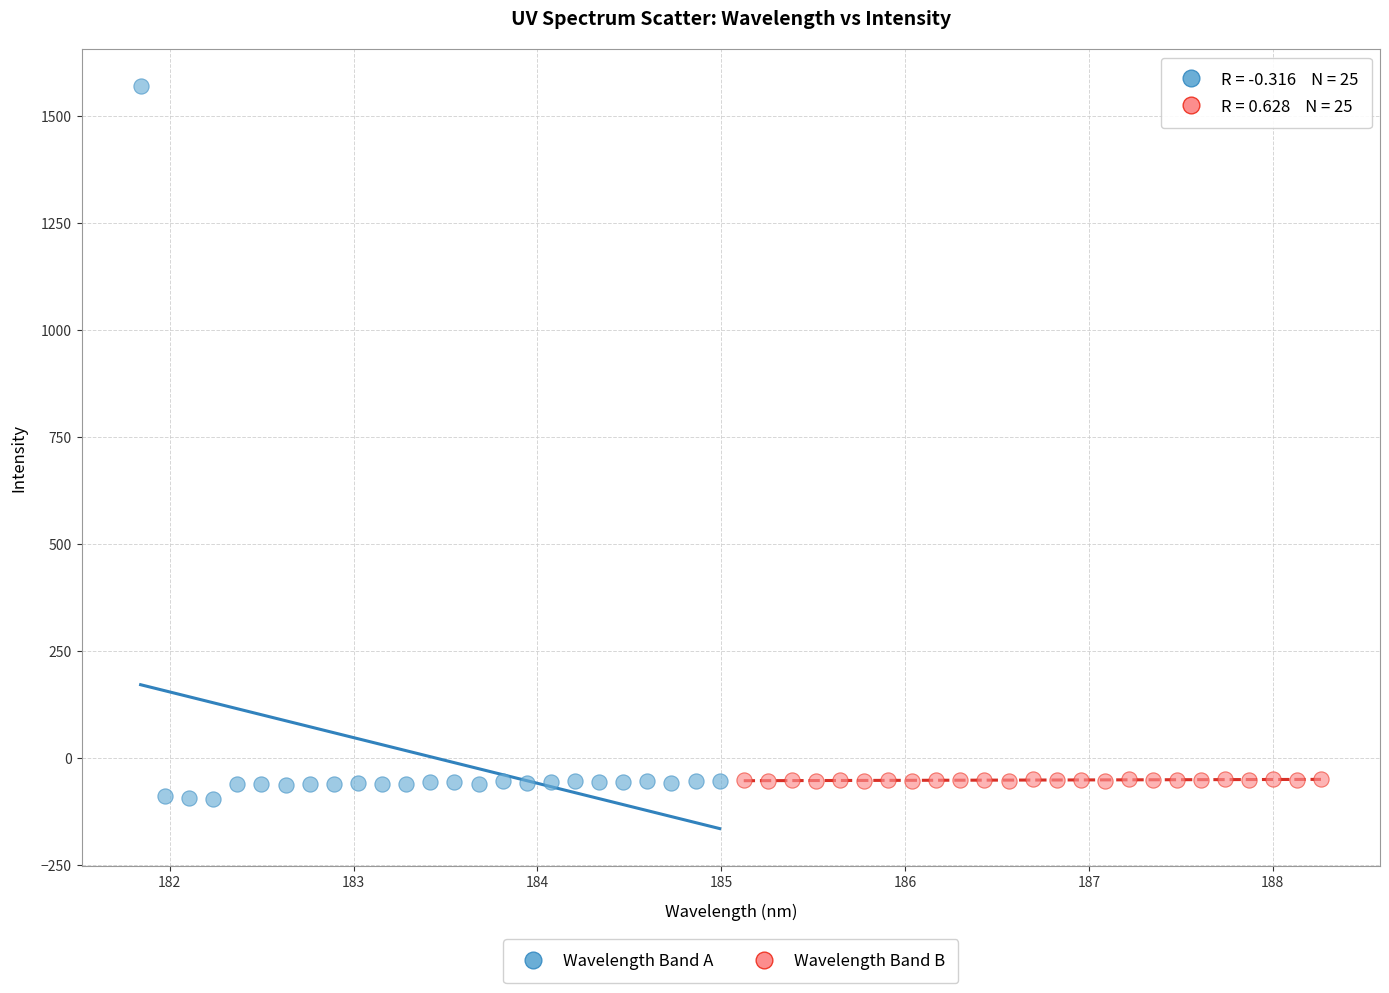

What are all the series names shown in the legend?

Wavelength Band A, Wavelength Band B